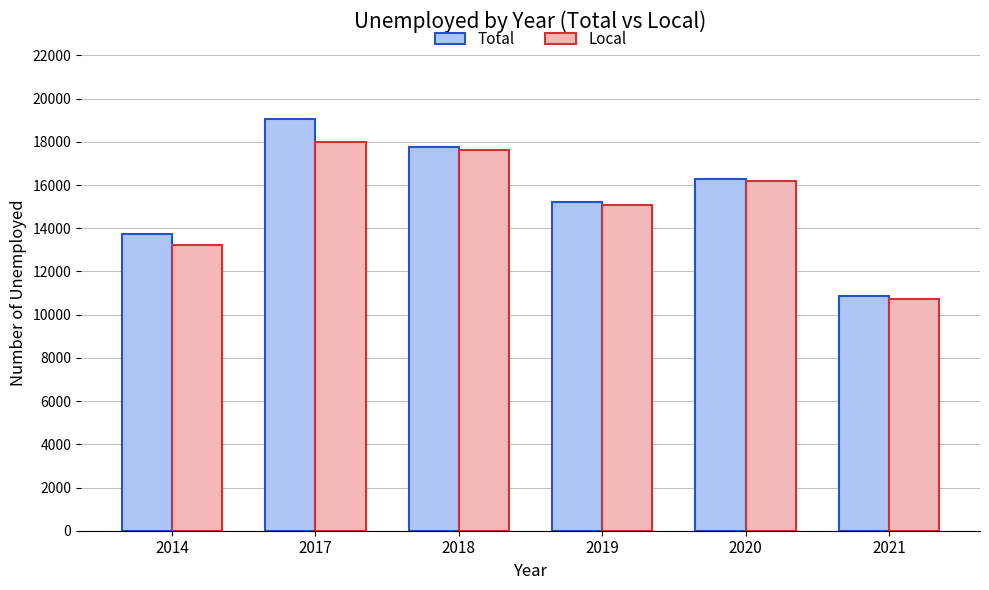

What is the value of the Total bar at the 1st from the left?

13744